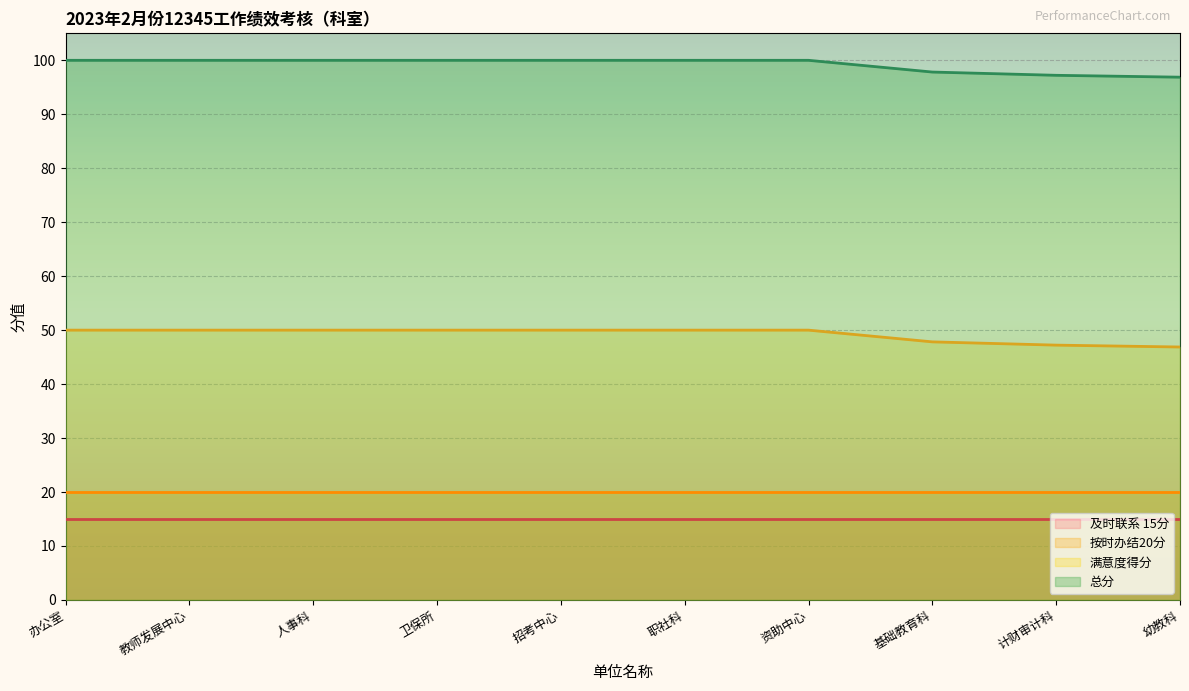

Which has a higher value, 办公室 or 招考中心?

办公室